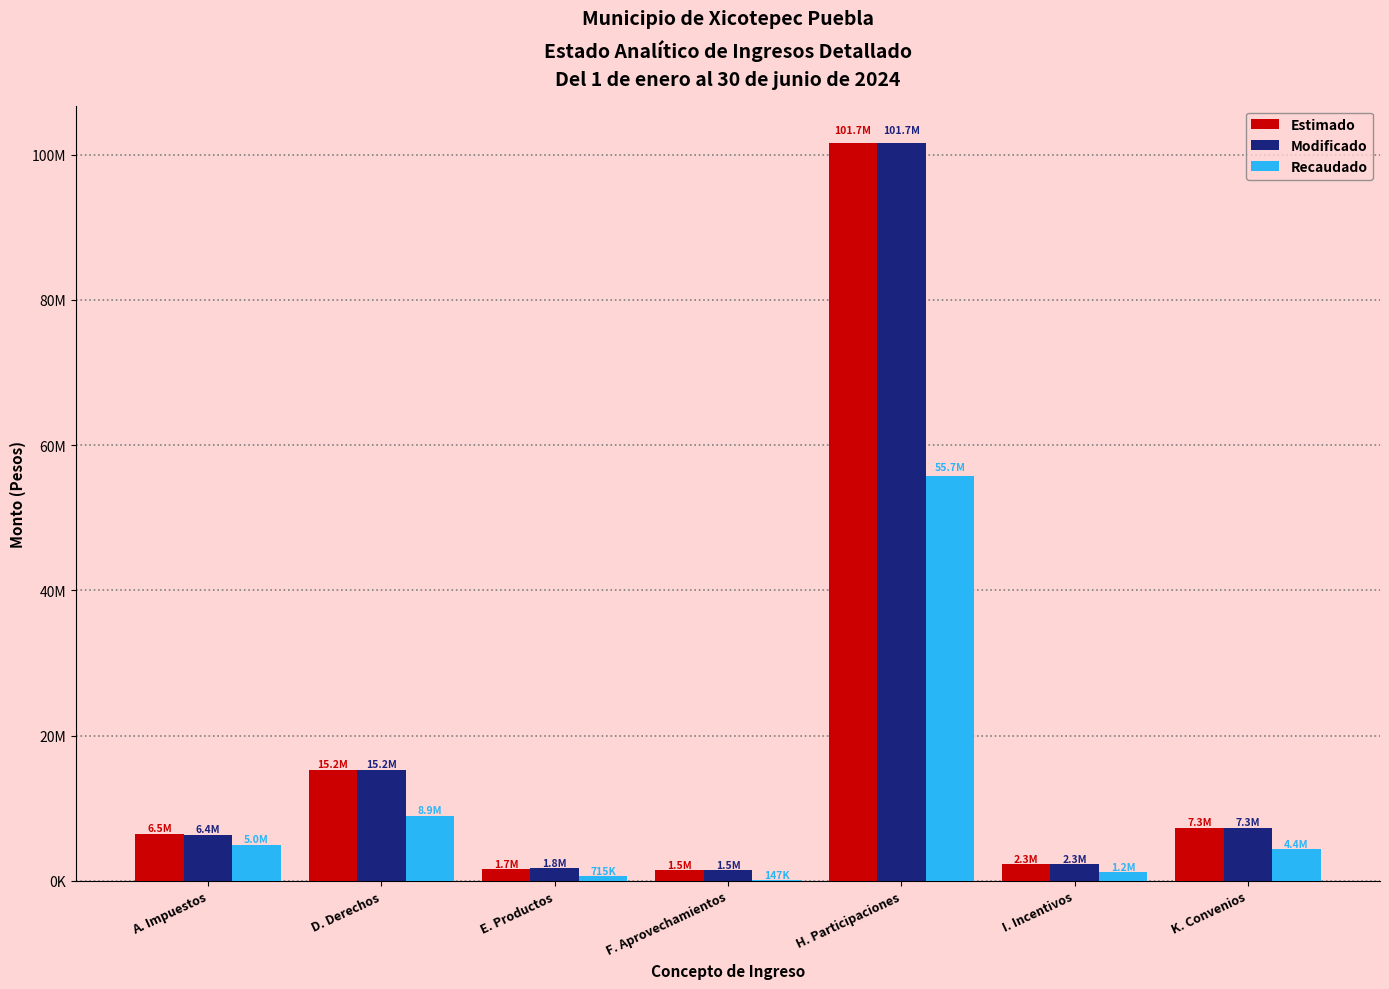

What are all the series names shown in the legend?

Estimado, Modificado, Recaudado